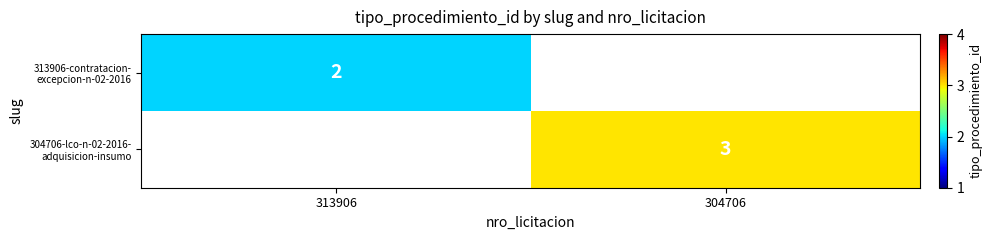

What is the minimum value shown in the chart?

2.0